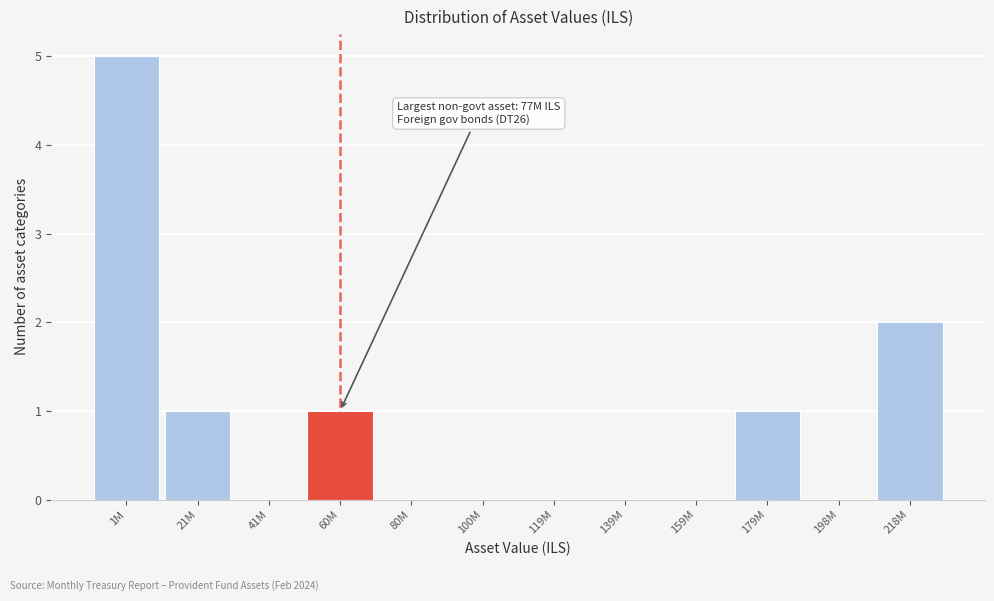

Reading left to right, transcribe all the data shown in this chart.

1M=5	21M=1	41M=0	60M=1	80M=0	100M=0	119M=0	139M=0	159M=0	179M=1	198M=0	218M=2